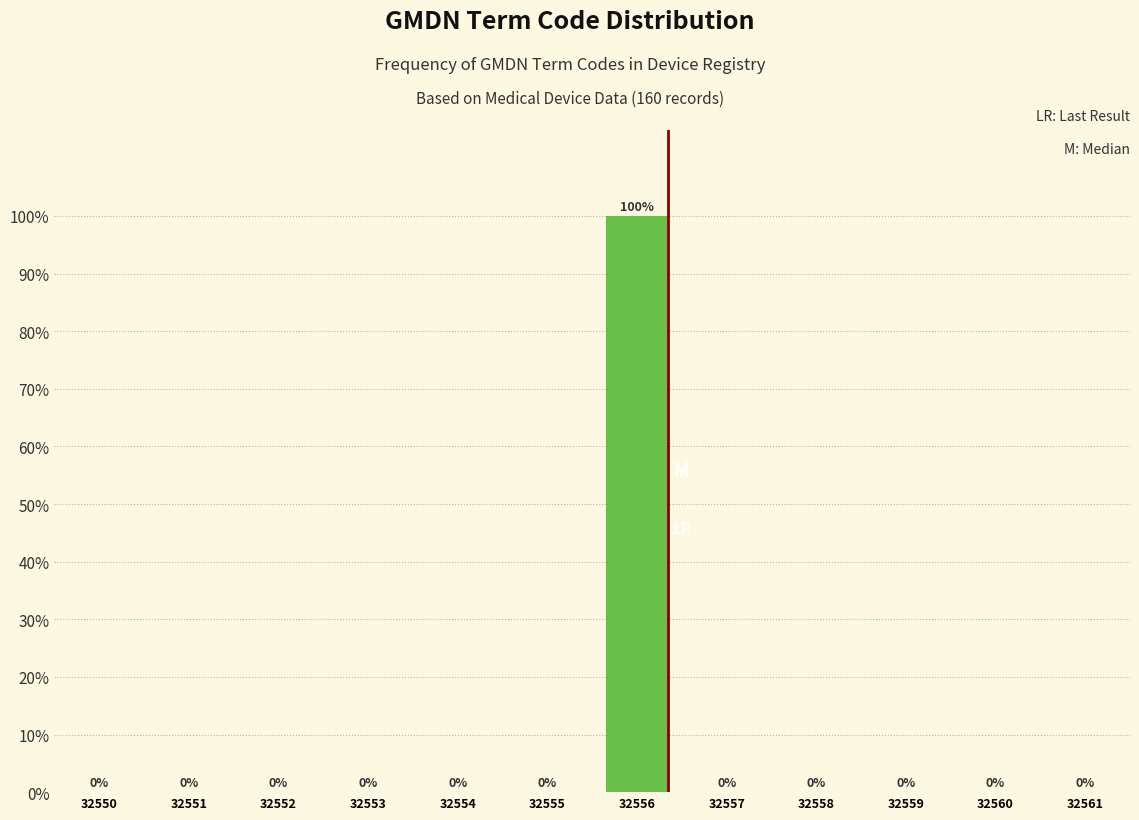

Reading left to right, list all the values displayed in this chart.

32550=0	32551=0	32552=0	32553=0	32554=0	32555=0	32556=100	32557=0	32558=0	32559=0	32560=0	32561=0